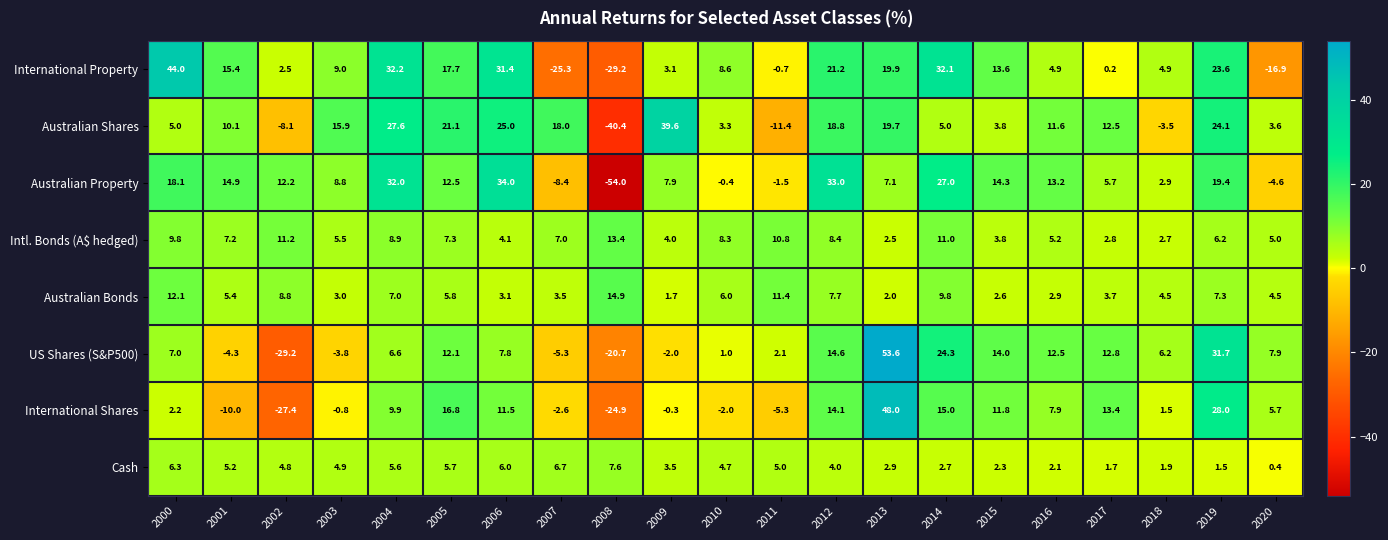

What is the sum of the Australian Shares values at 2005 and 2006?

46.1